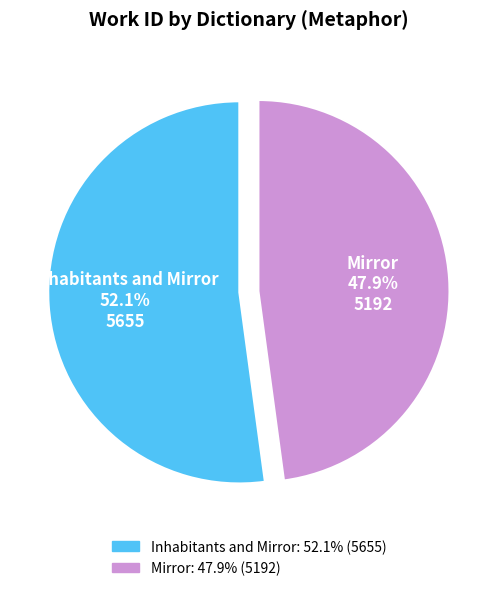

What portion of the pie excludes Mirror?

52.1%